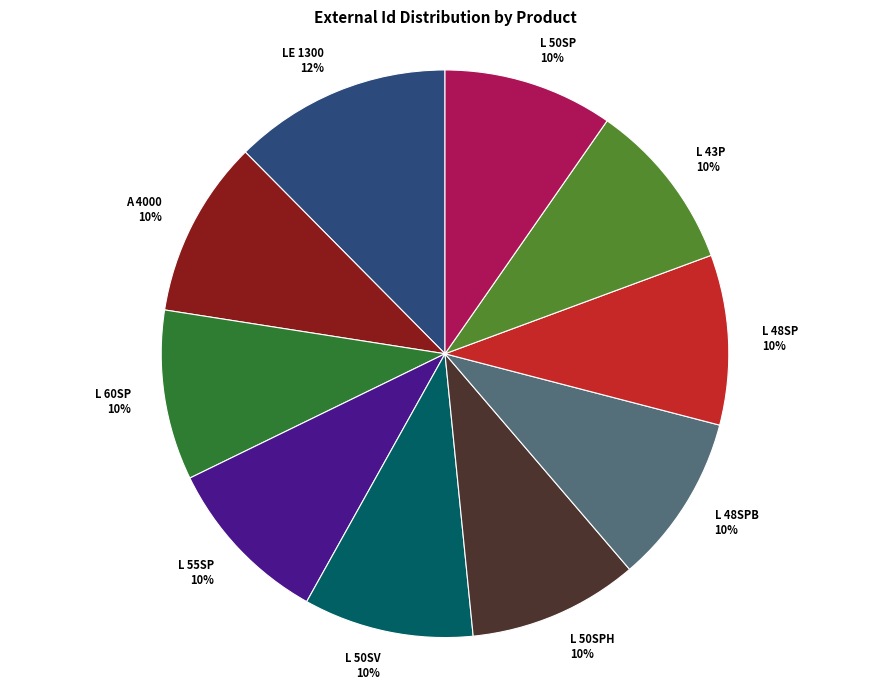

To the nearest percent, what portion does L 48SPB 10% represent?

10%